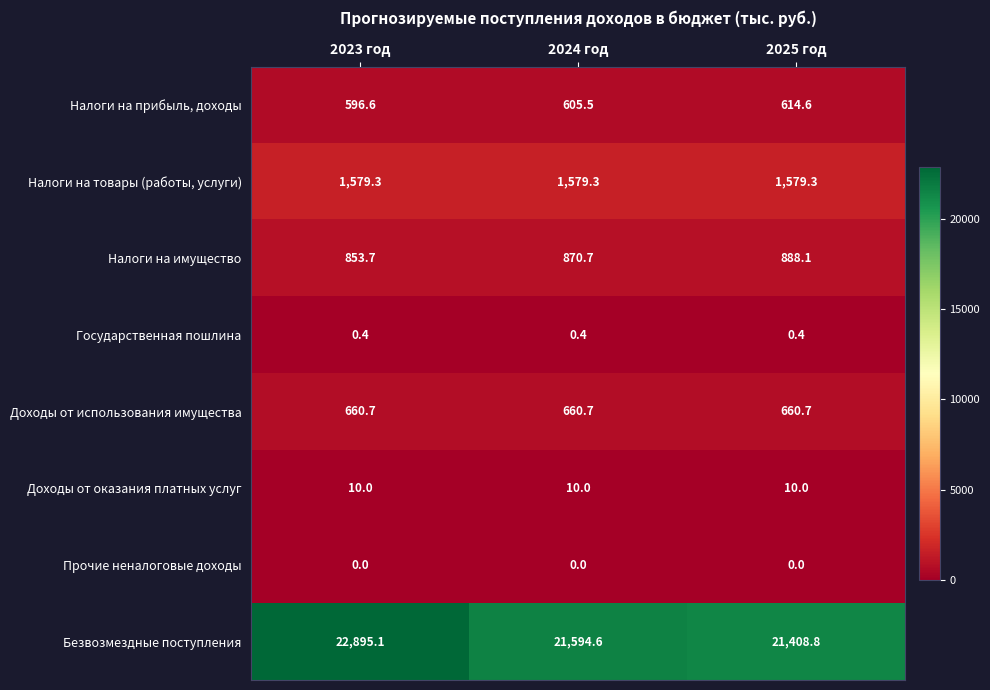

Reading right to left, what are all the values shown in this chart?

Налоги на прибыль, доходы: 2025 год=614.6	2024 год=605.5	2023 год=596.6
Налоги на товары (работы, услуги): 2025 год=1579.3	2024 год=1579.3	2023 год=1579.3
Налоги на имущество: 2025 год=888.1	2024 год=870.7	2023 год=853.7
Государственная пошлина: 2025 год=0.4	2024 год=0.4	2023 год=0.4
Доходы от использования имущества: 2025 год=660.7	2024 год=660.7	2023 год=660.7
Доходы от оказания платных услуг: 2025 год=10.0	2024 год=10.0	2023 год=10.0
Прочие неналоговые доходы: 2025 год=0.0	2024 год=0.0	2023 год=0.0
Безвозмездные поступления: 2025 год=21408.8	2024 год=21594.6	2023 год=22895.1